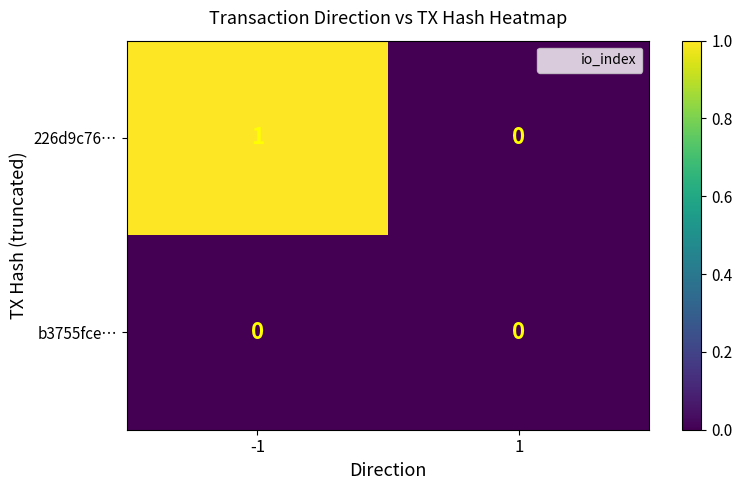

Which series has the largest total across all categories?

226d9c76…